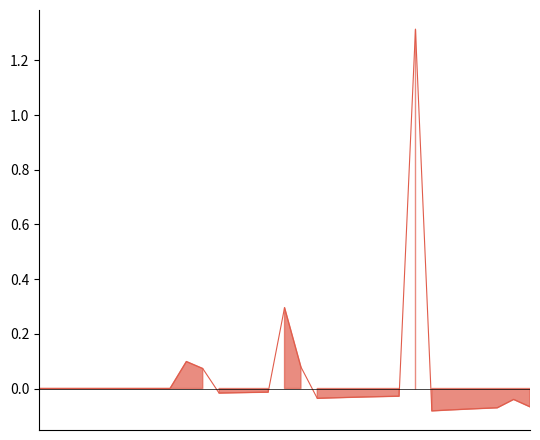

Which has a higher value, 2005-08-19 or 2005-08-10?

2005-08-10